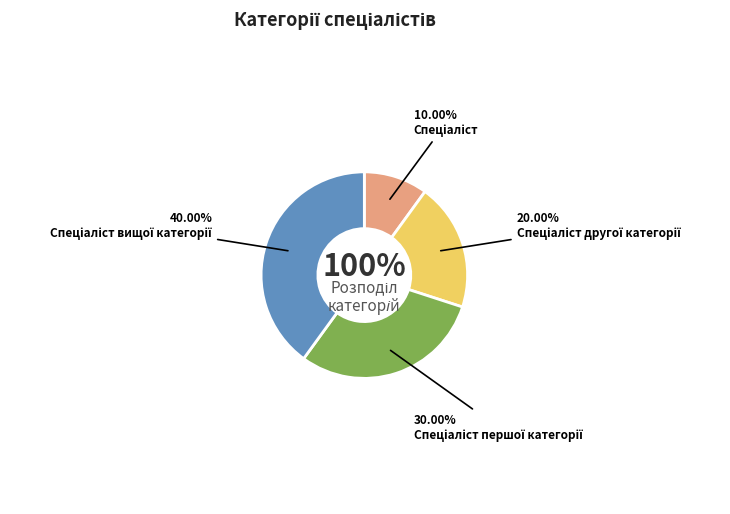

To the nearest percent, what is the difference between the Спеціаліст другої категорії and Спеціаліст першої категорії slice percentages?

10%